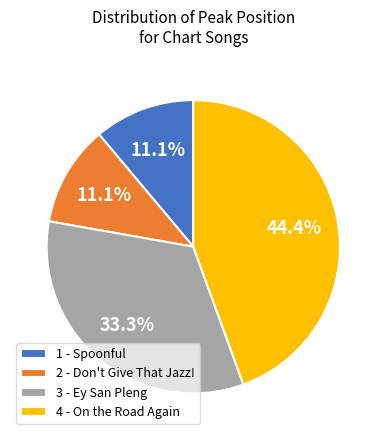

How many slices are in this pie chart?

4